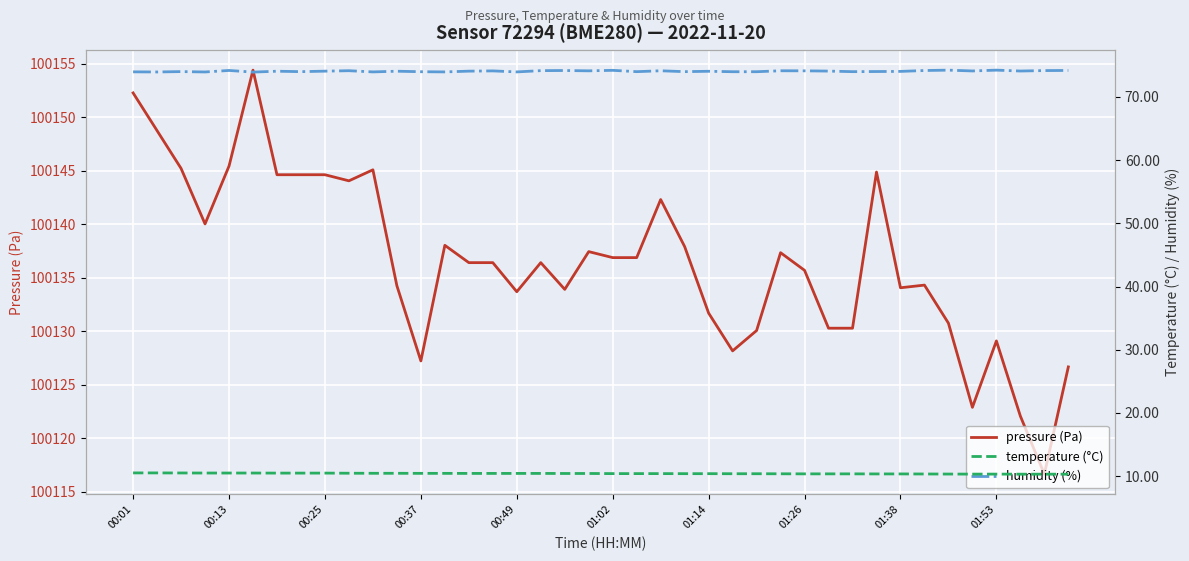

What is the maximum value for pressure (Pa)?

100154.4